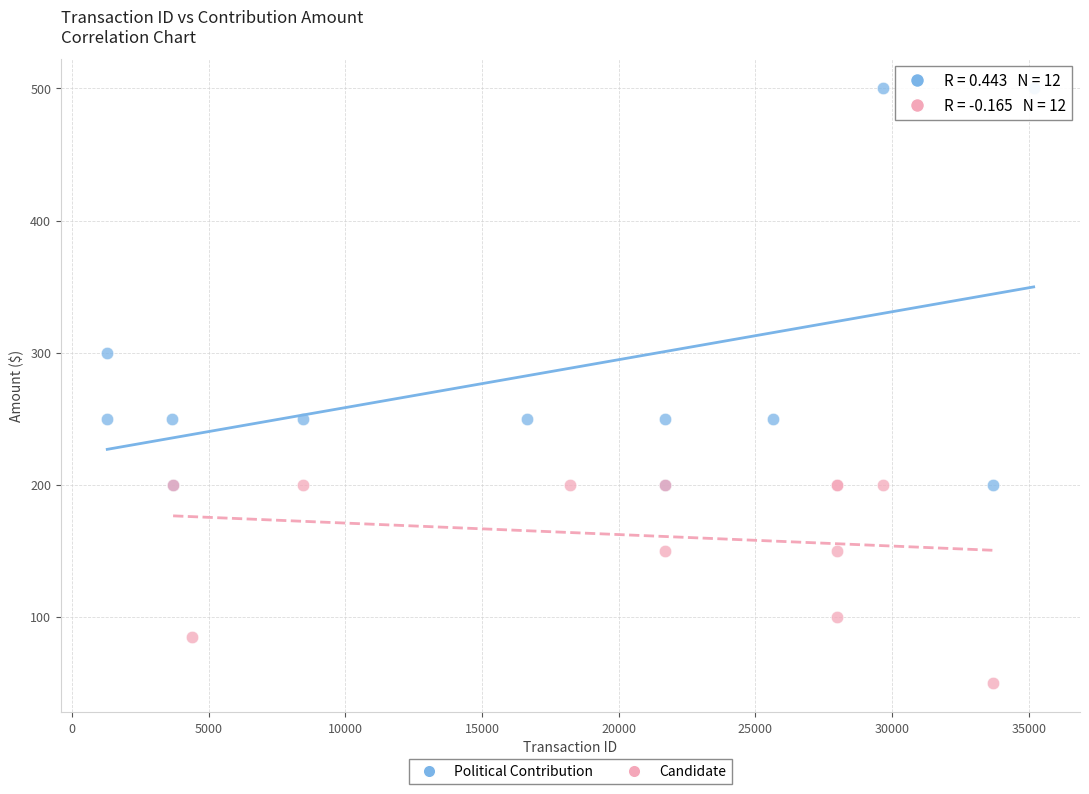

Which series reaches the minimum Y coordinate?

Candidate